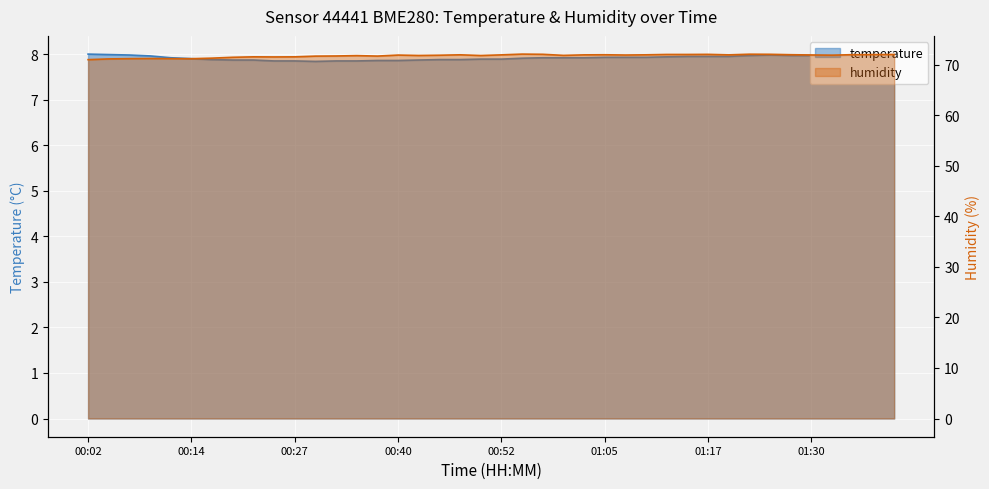

Count the number of categories in the chart.

40